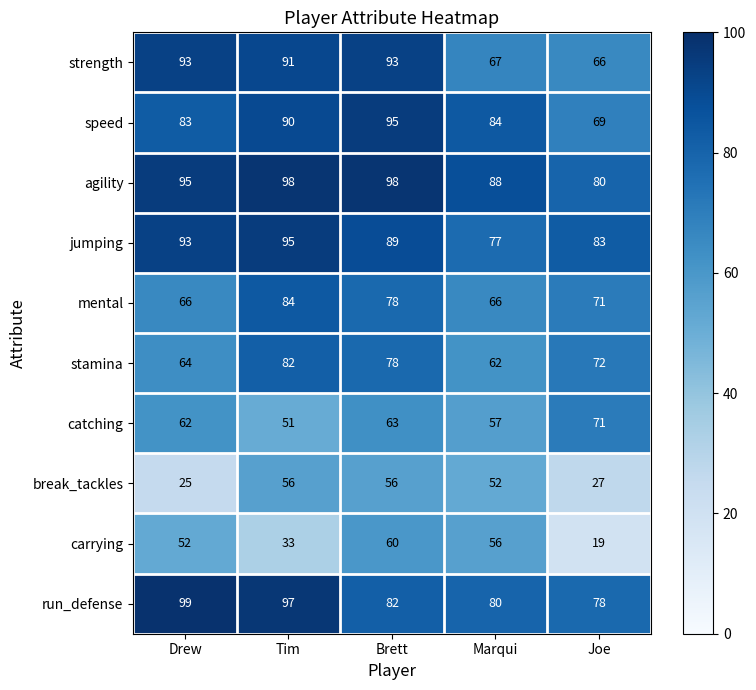

What is the total value across all series at Joe?

636